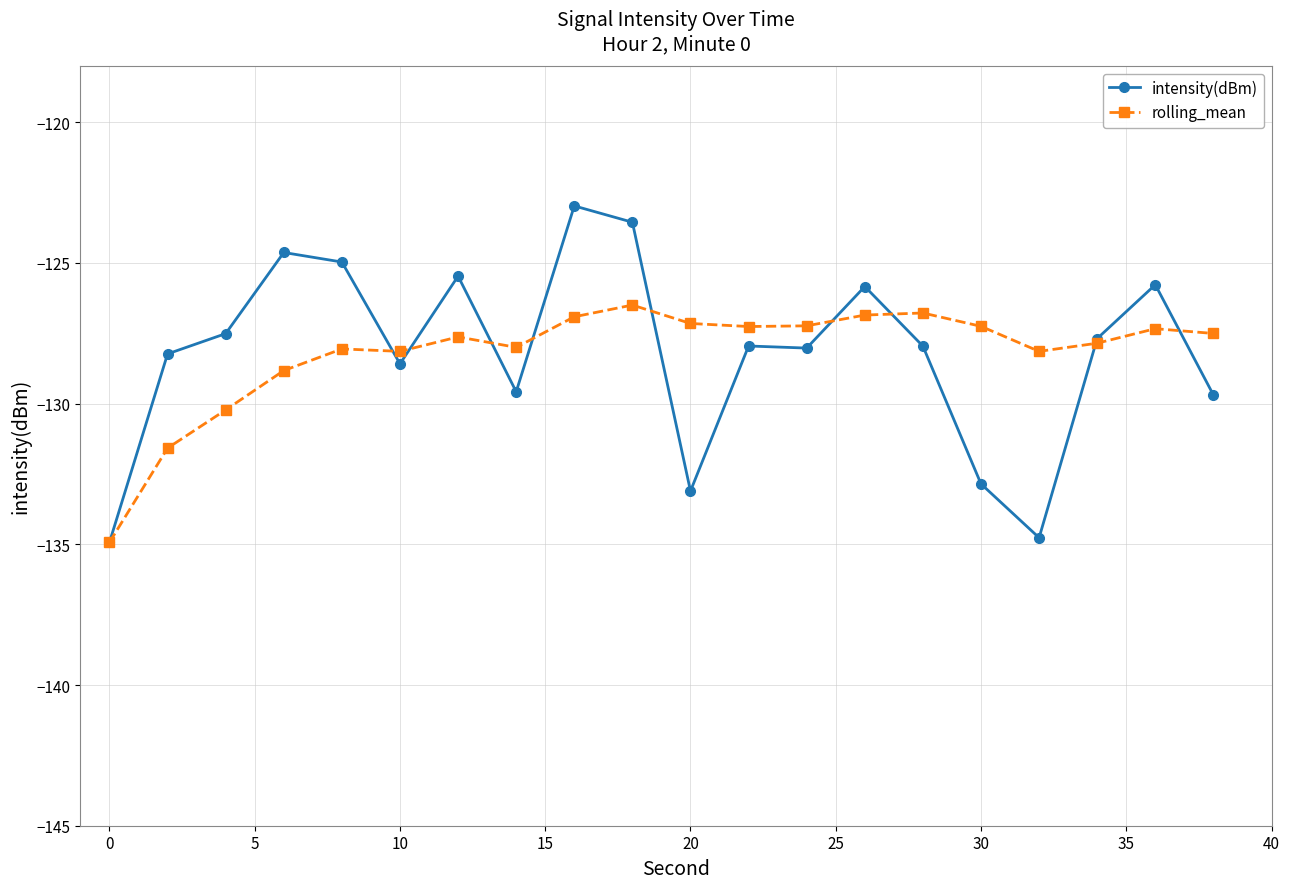

How many values in the intensity(dBm) series are below -127?

13